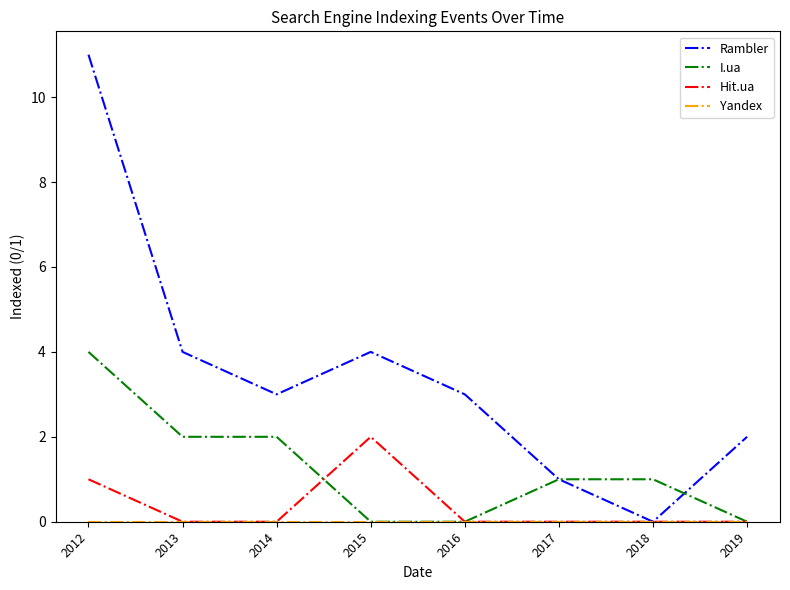

The I.ua series shows 0 at 2018. True or false?

False